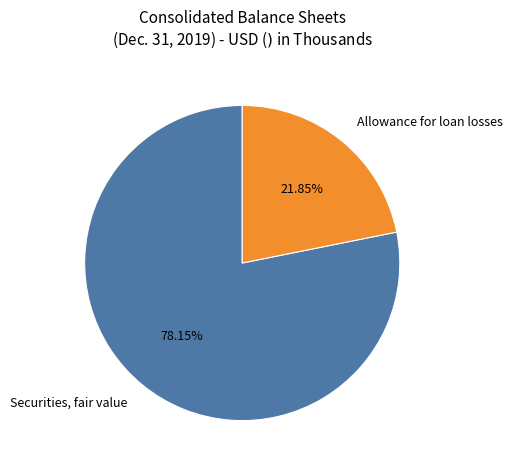

Rank the categories by value from highest to lowest.

Securities, fair value, Allowance for loan losses